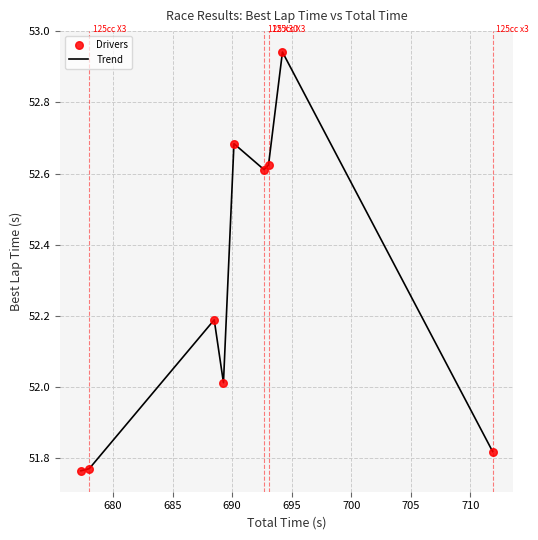

What is the difference between the maximum and minimum values?

1.2